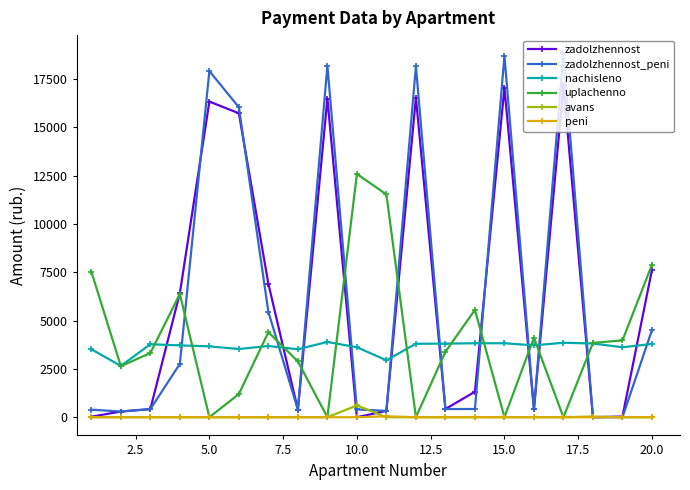

What is the value of the uplachenno point at the 19th from the left?

3976.1